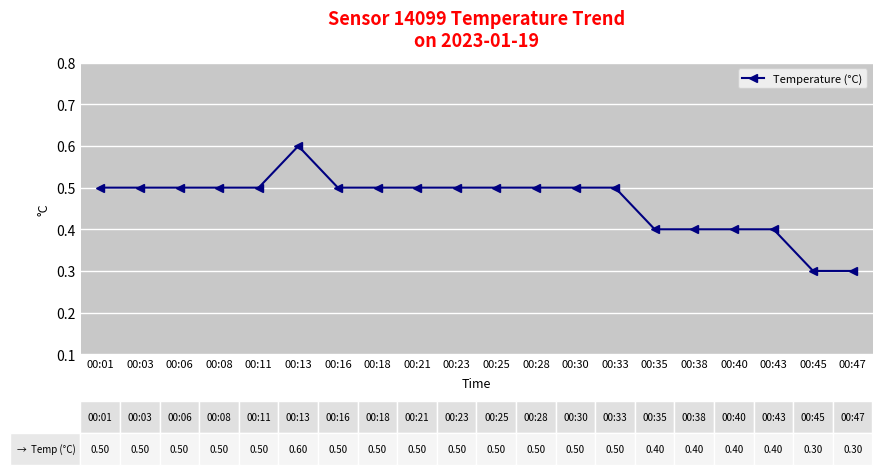

How many distinct data groups are displayed?

1